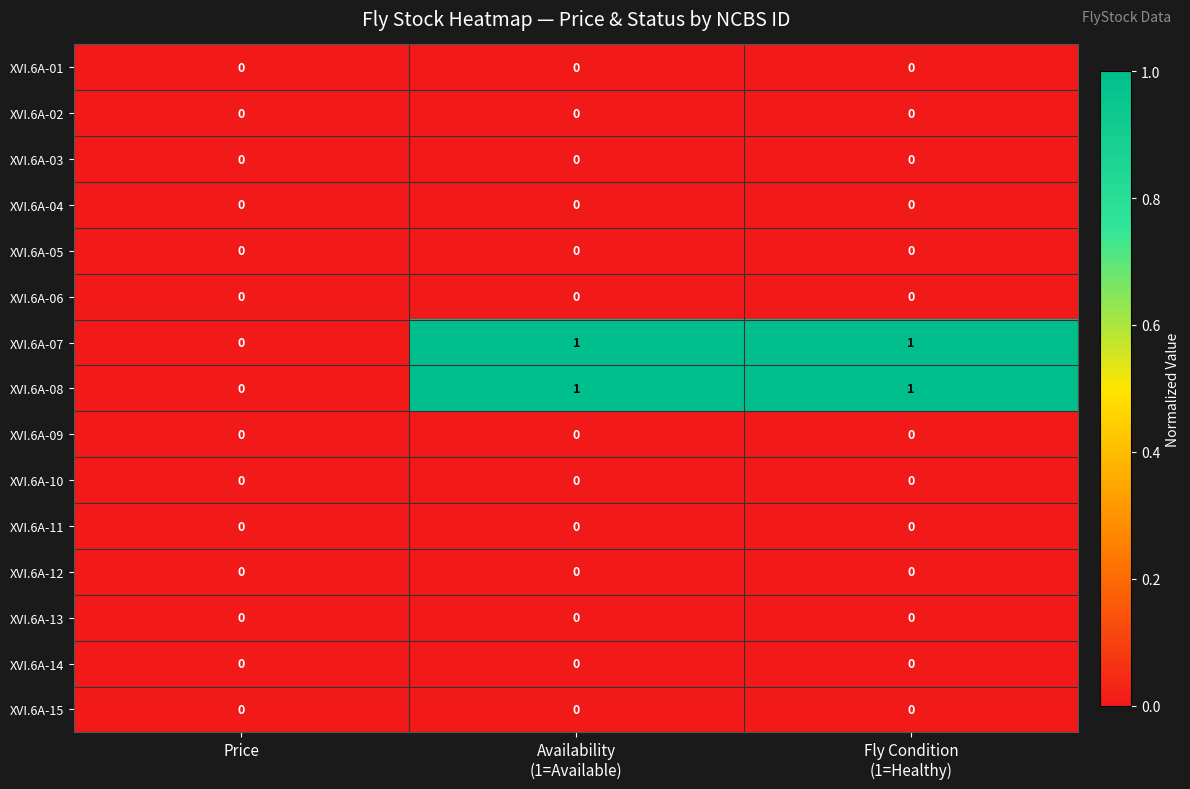

What is the greatest value displayed?

1